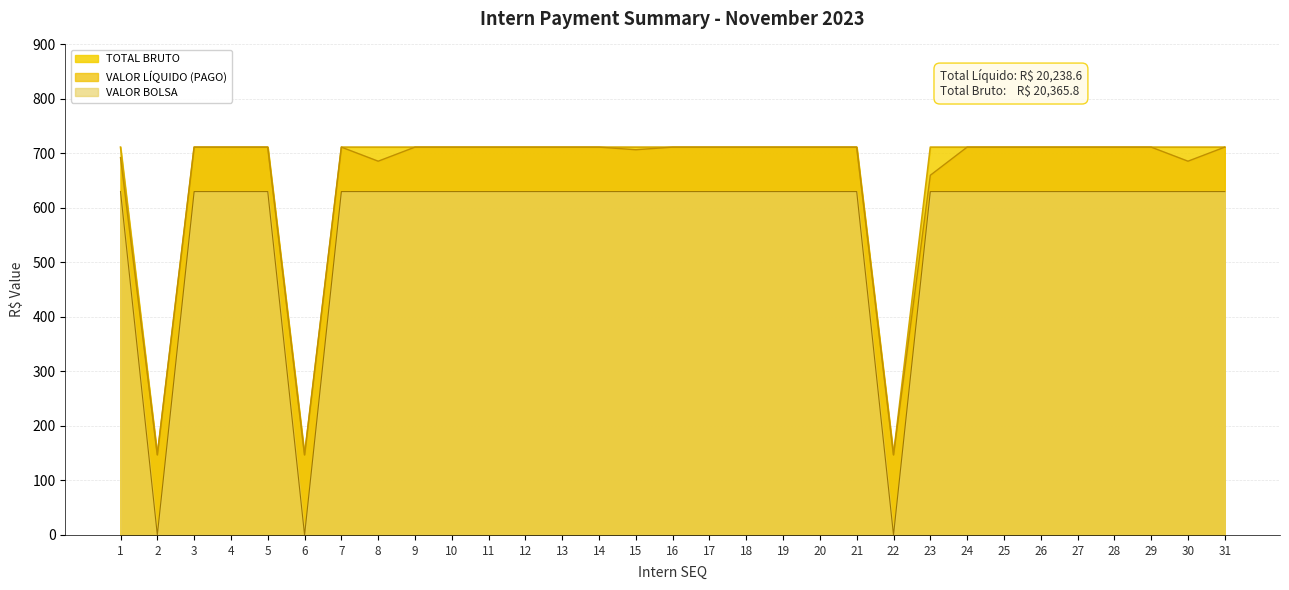

Rank the series by their maximum value, from lowest to highest.

VALOR BOLSA, VALOR LÍQUIDO (PAGO), TOTAL BRUTO